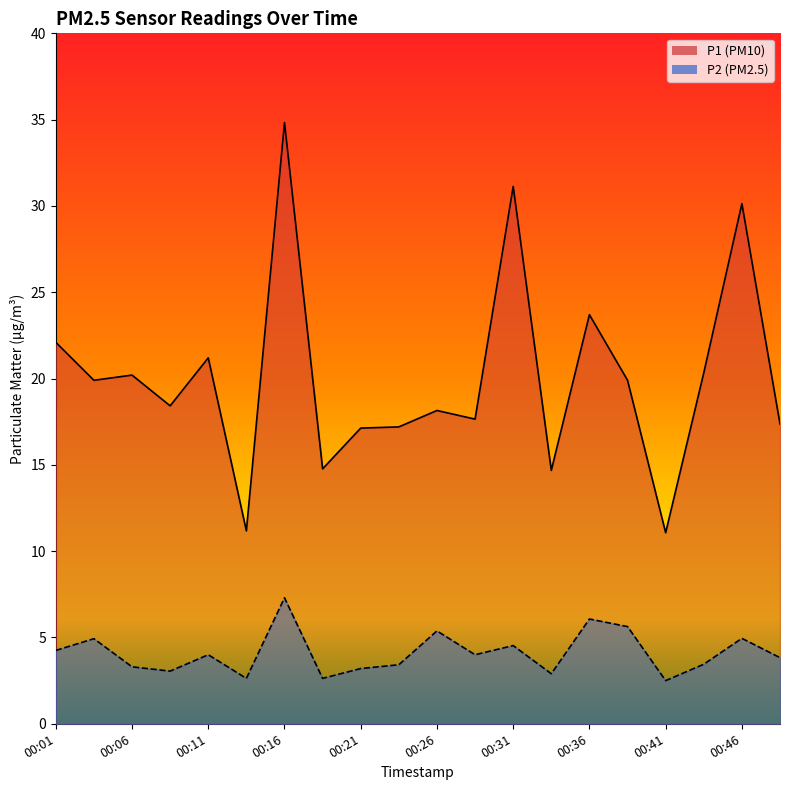

Which category has the lowest value across all series?

00:41